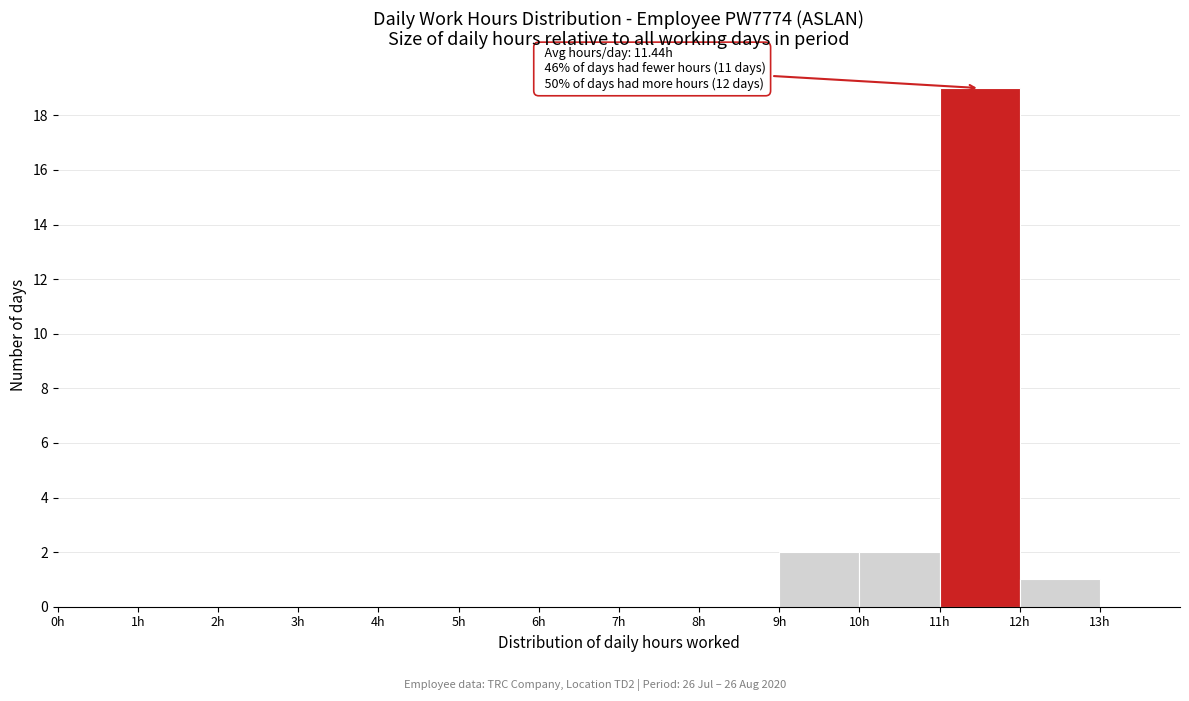

Which range on the x-axis has the tallest bar?

11 to 12